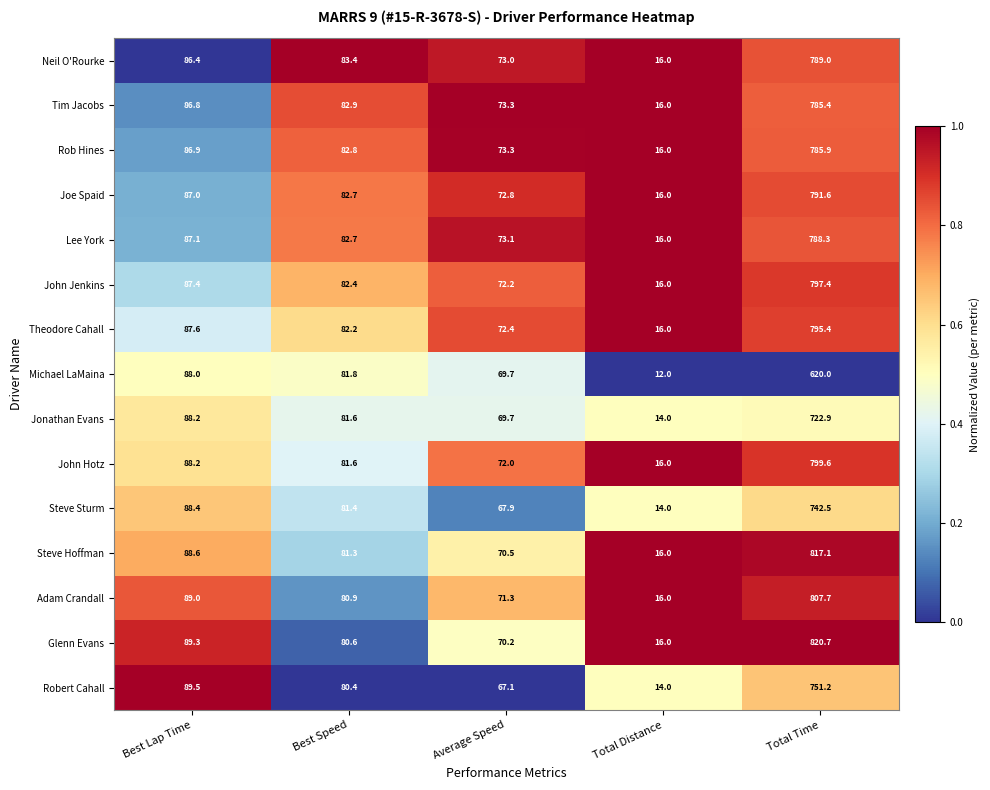

What is the spread (max minus min) of values at Best Speed?

3.0